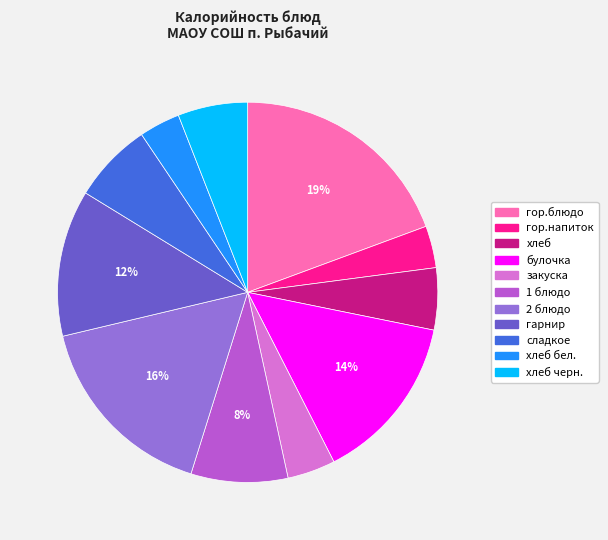

To the nearest percent, what is the average slice percentage?

9%